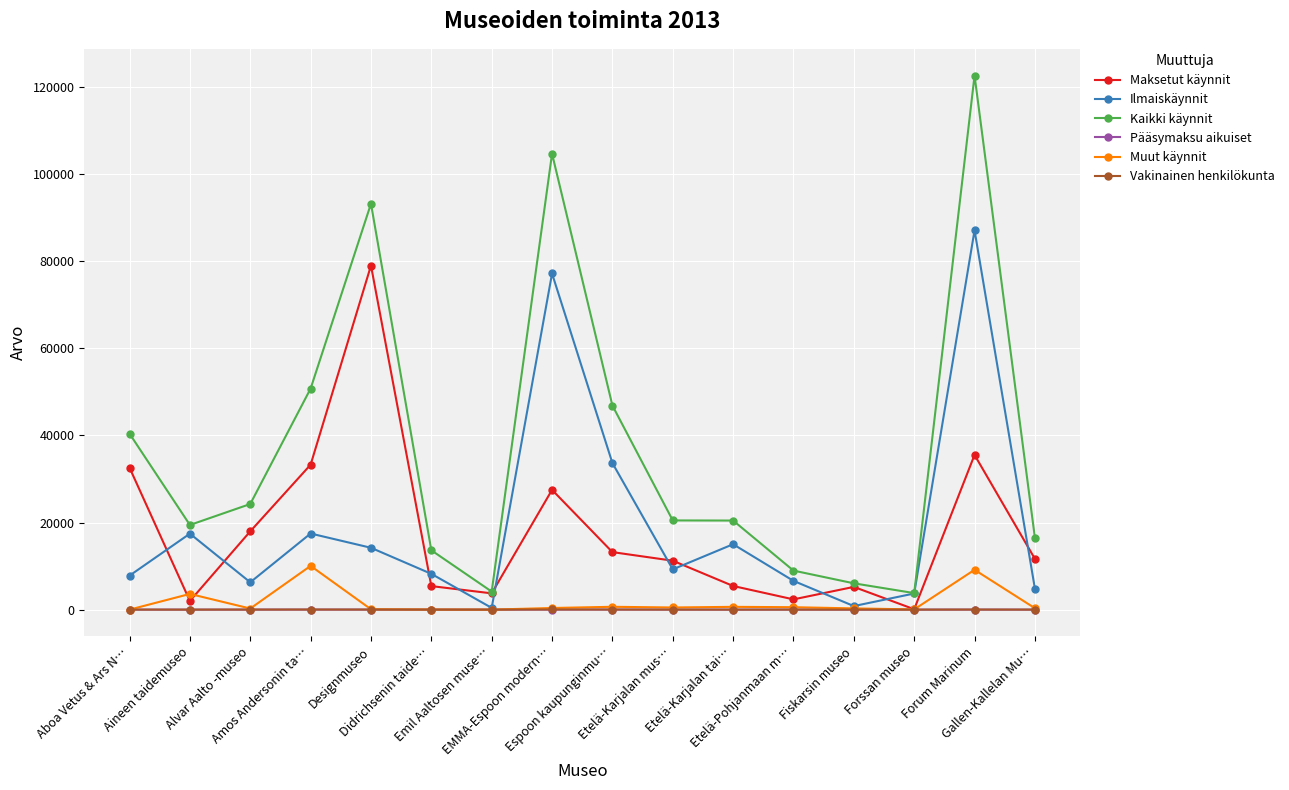

True or false: Kaikki käynnit and Muut käynnit cross at least once.

False